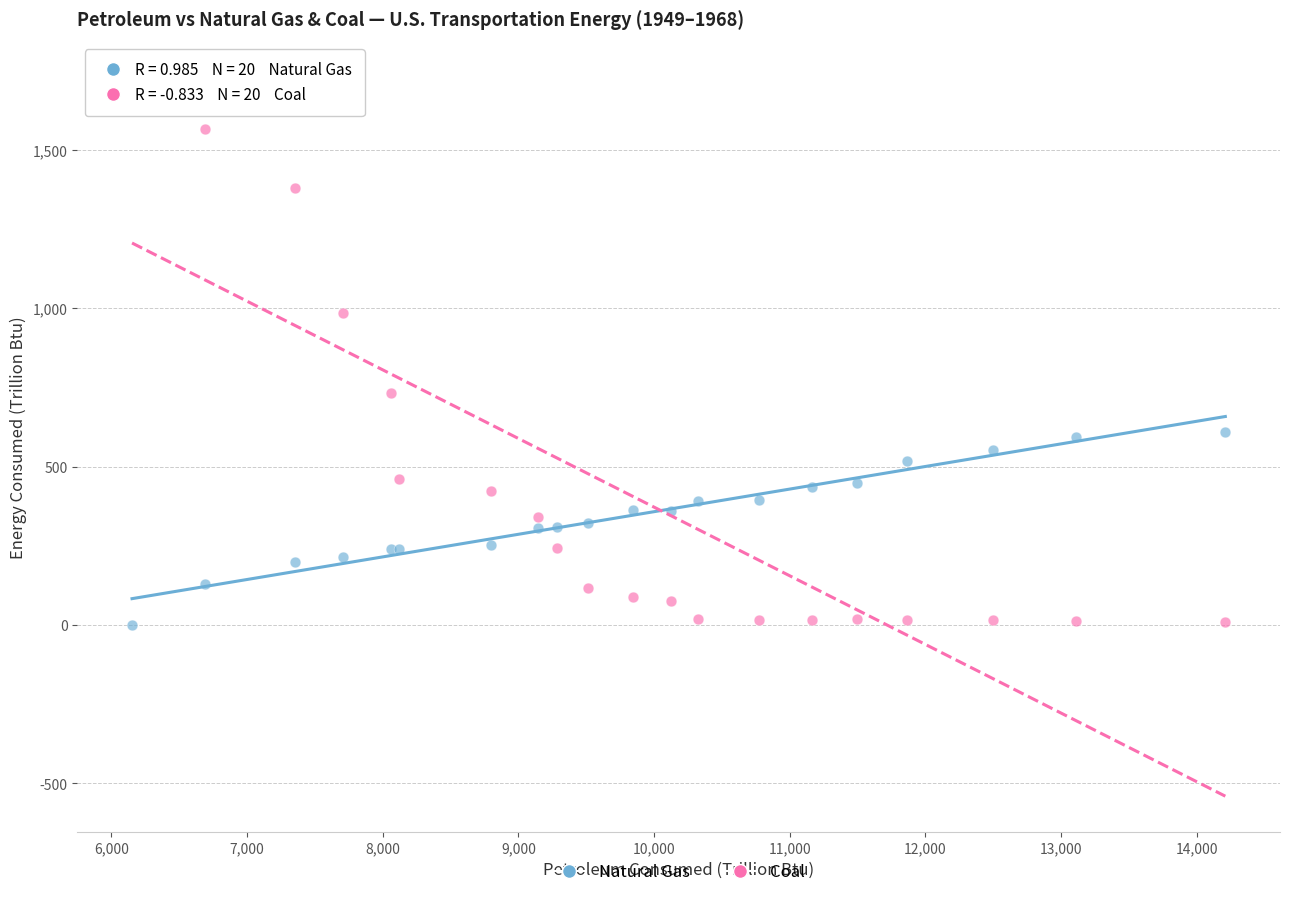

What are all the series names shown in the legend?

Natural Gas, Coal